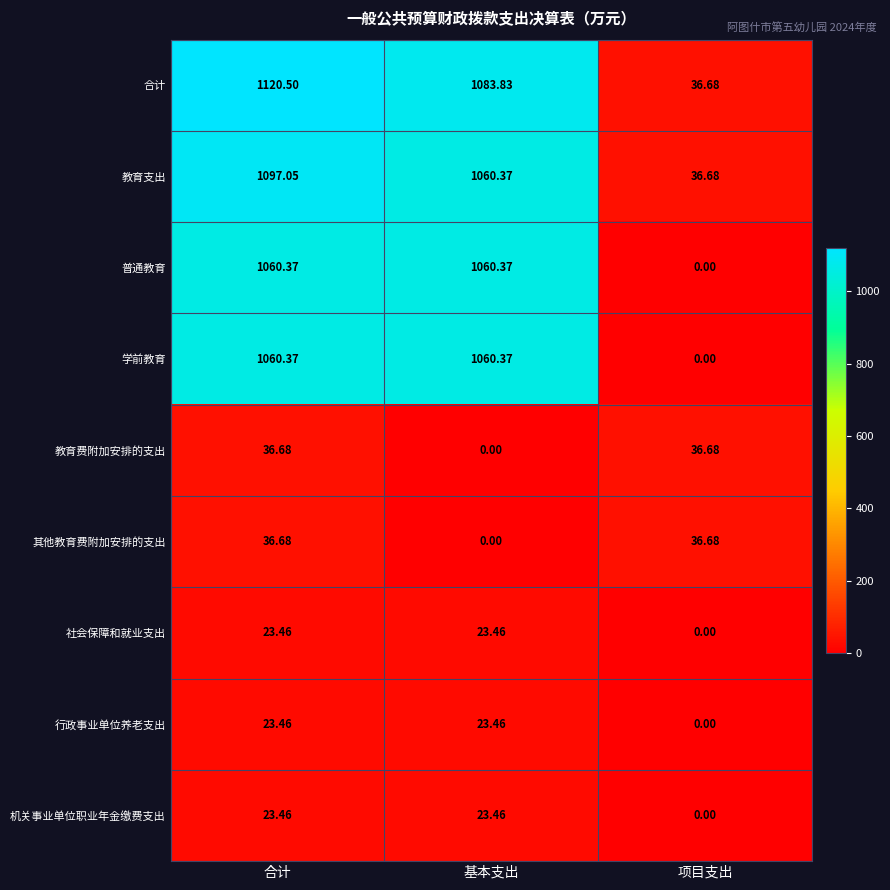

How many values in the 教育支出 series are below 1060?

1